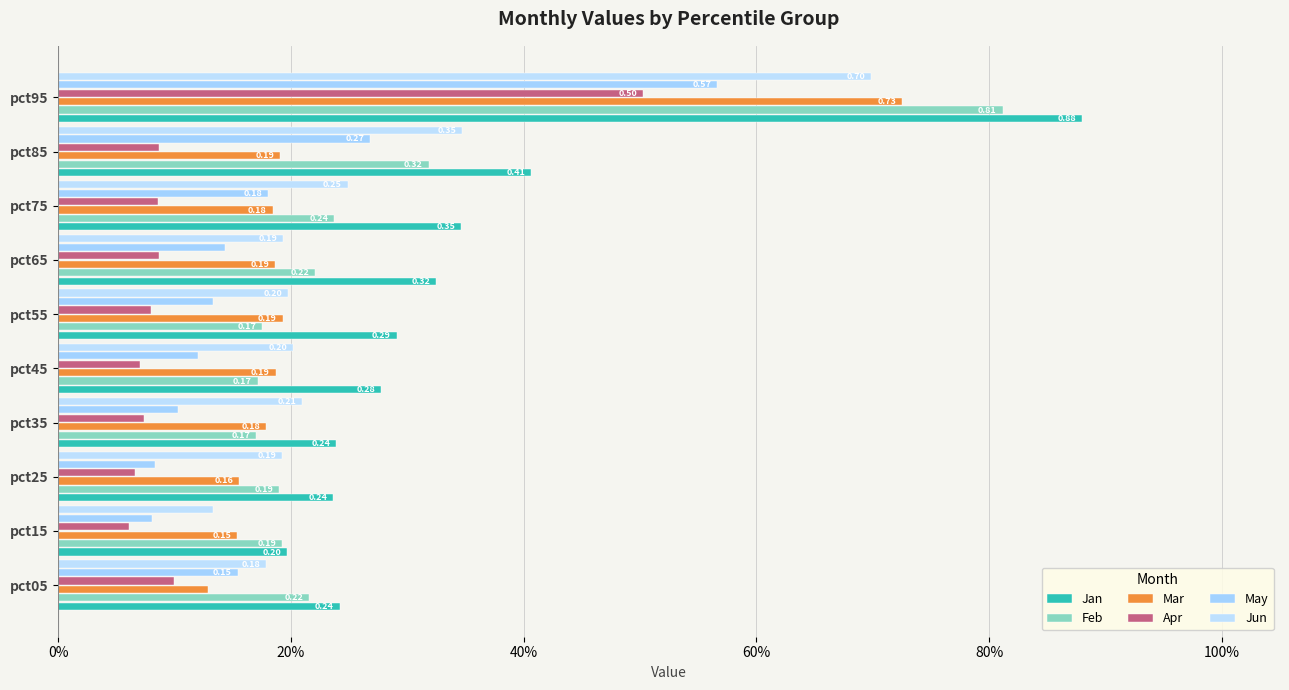

How many bars are there in each group?

6